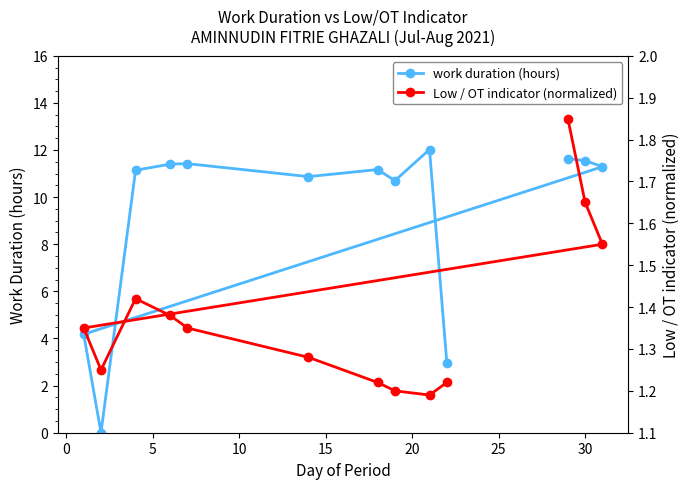

Which series has the widest spread of values?

work duration (hours)